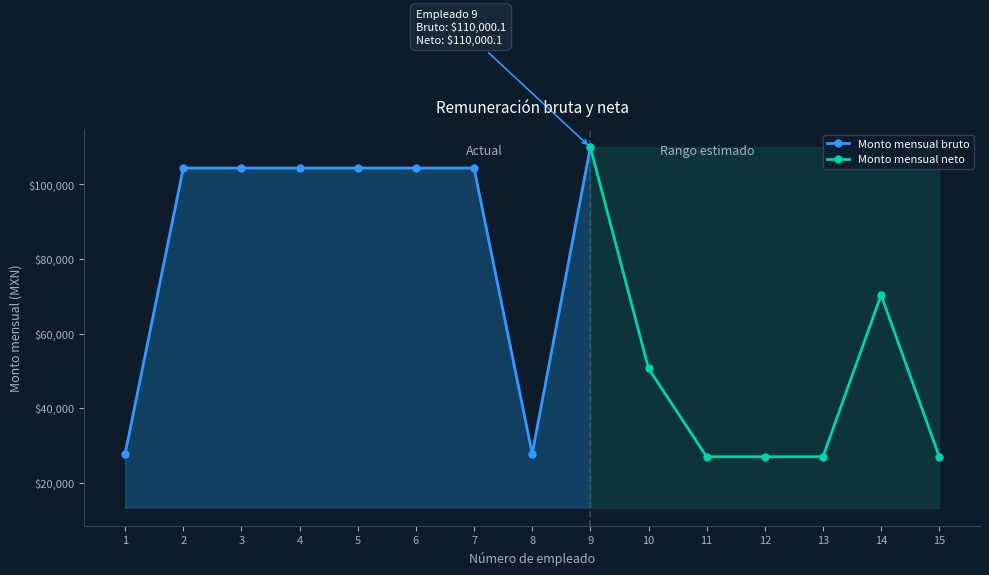

Is this an area chart (filled region under the line)?

No